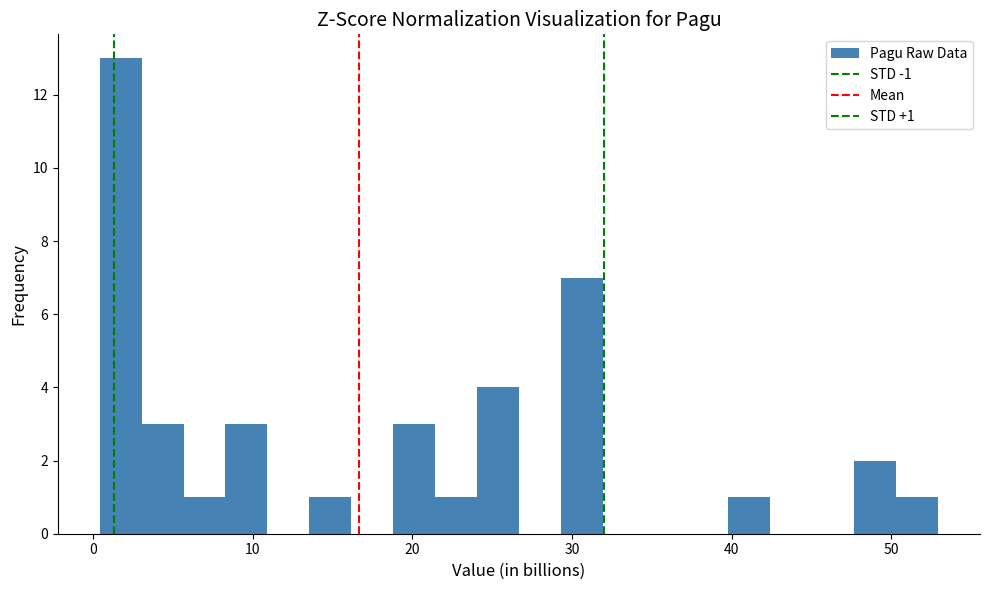

Read against the x-axis, roughly where is the centre of the tallest bar?

2